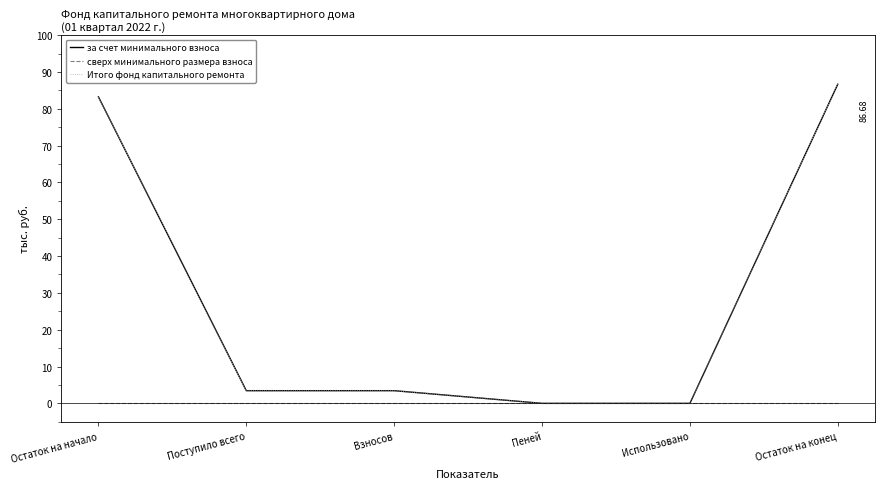

Does the chart display data point markers on the line(s)?

No